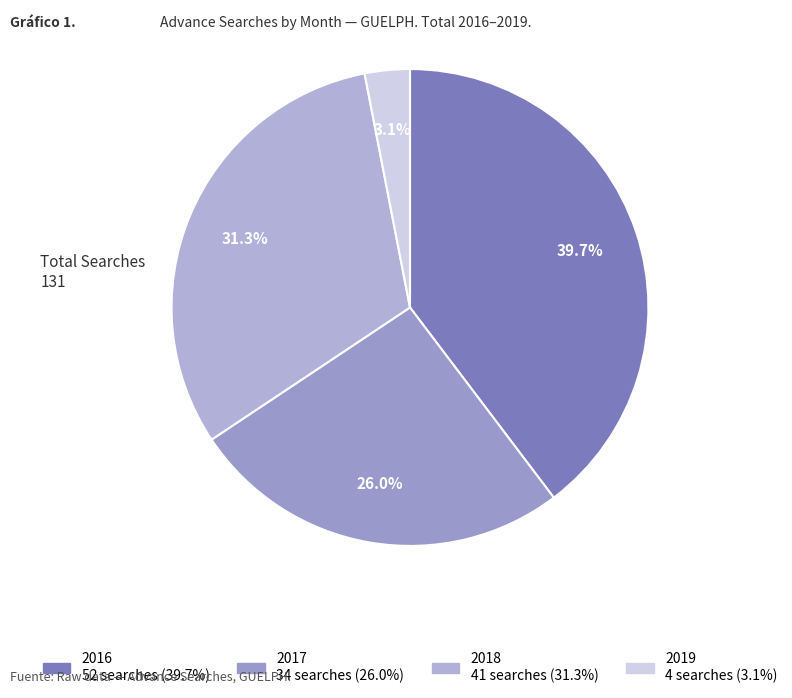

How many segments does this pie chart have?

4